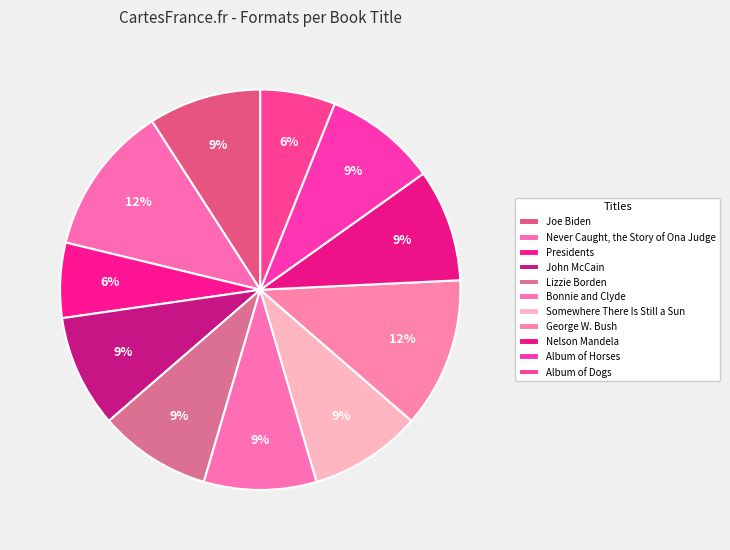

Is Bonnie and Clyde the majority of the pie?

No